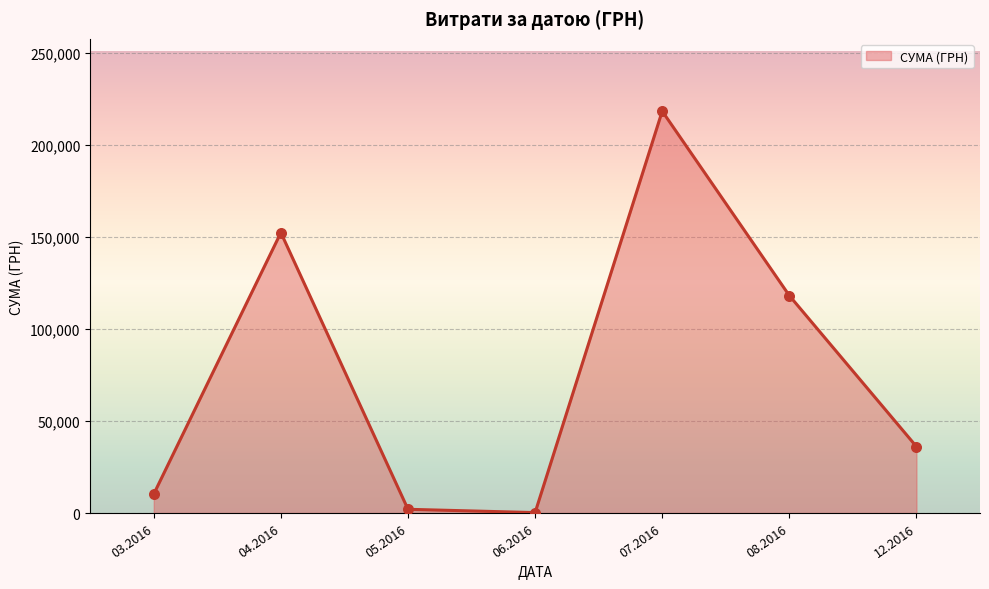

What is the change in value from 07.2016 to 12.2016?

-182372.2